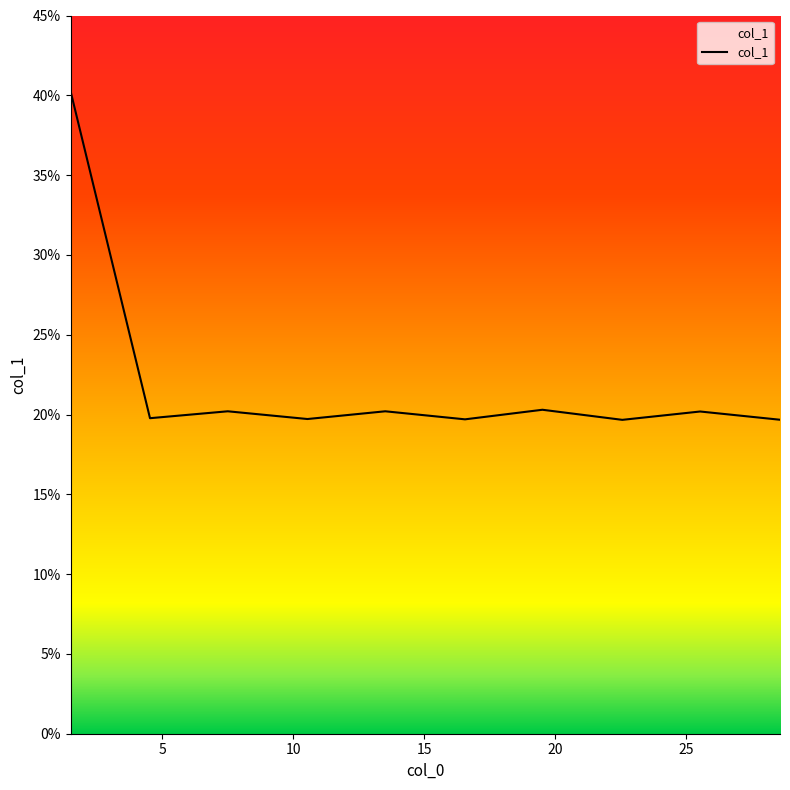

What is the maximum value shown in the chart?

40.3